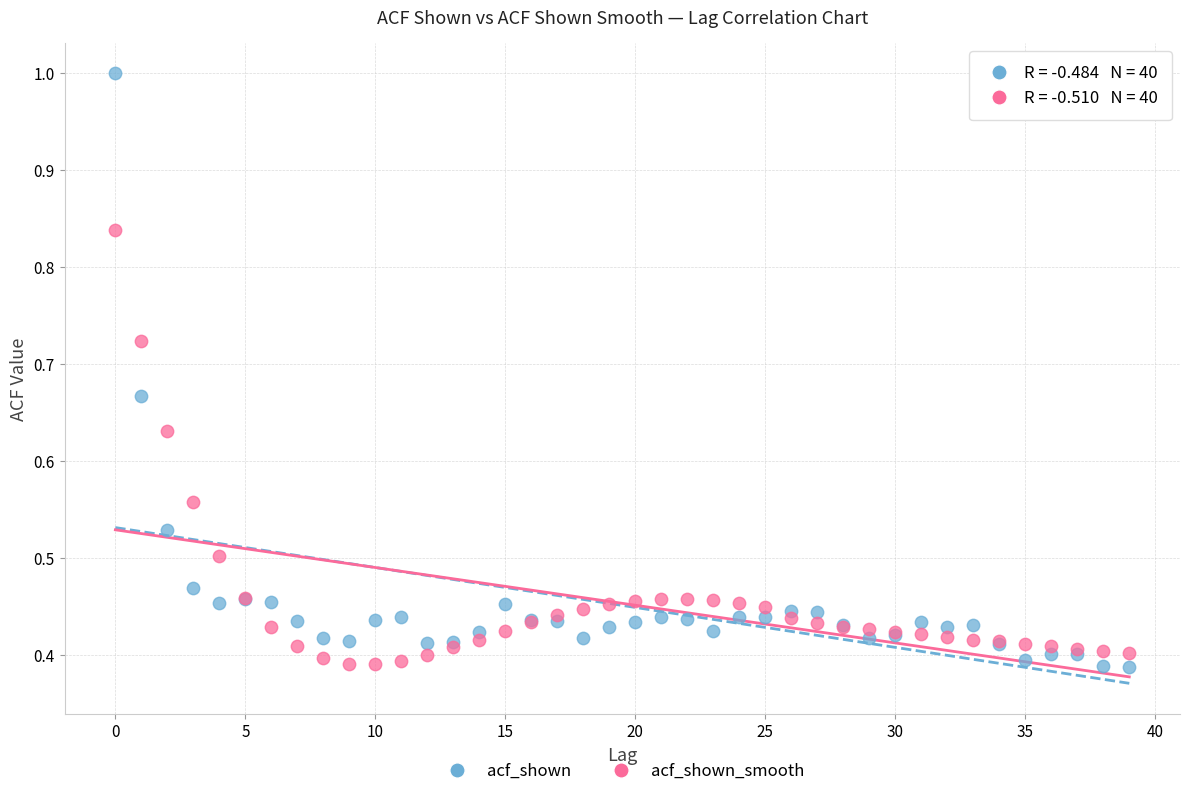

Which series contains the highest Y value?

acf_shown